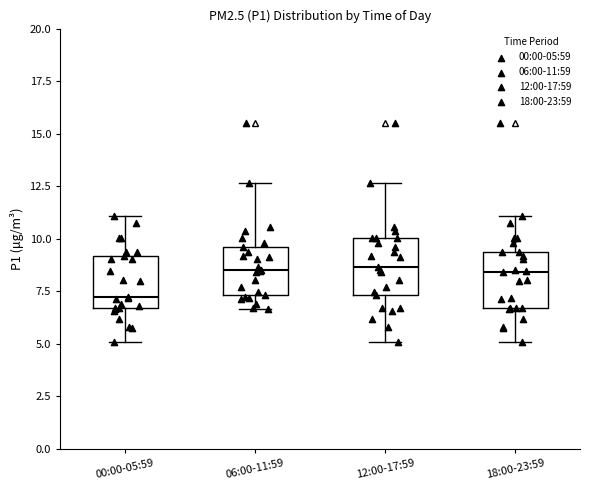

Reading left to right, read every box against the y-axis: the position of its median line, the range the box covers, and the ends of its whiskers. The values are not printed on the chart, so give them approximately, as read against the axis.

00:00-05:59: median 7.5, box 6.5 to 9.0, whiskers 5.0 to 11.0
06:00-11:59: median 8.5, box 7.5 to 9.5, whiskers 6.5 to 12.5
12:00-17:59: median 8.5, box 7.5 to 10.0, whiskers 5.0 to 12.5
18:00-23:59: median 8.5, box 6.5 to 9.5, whiskers 5.0 to 11.0